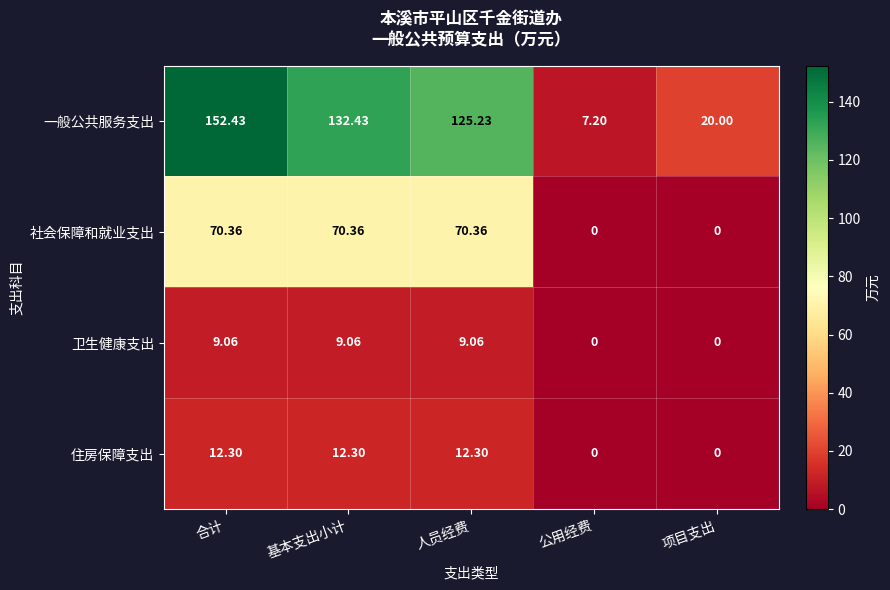

At which label is 一般公共服务支出 closest to 79?

人员经费